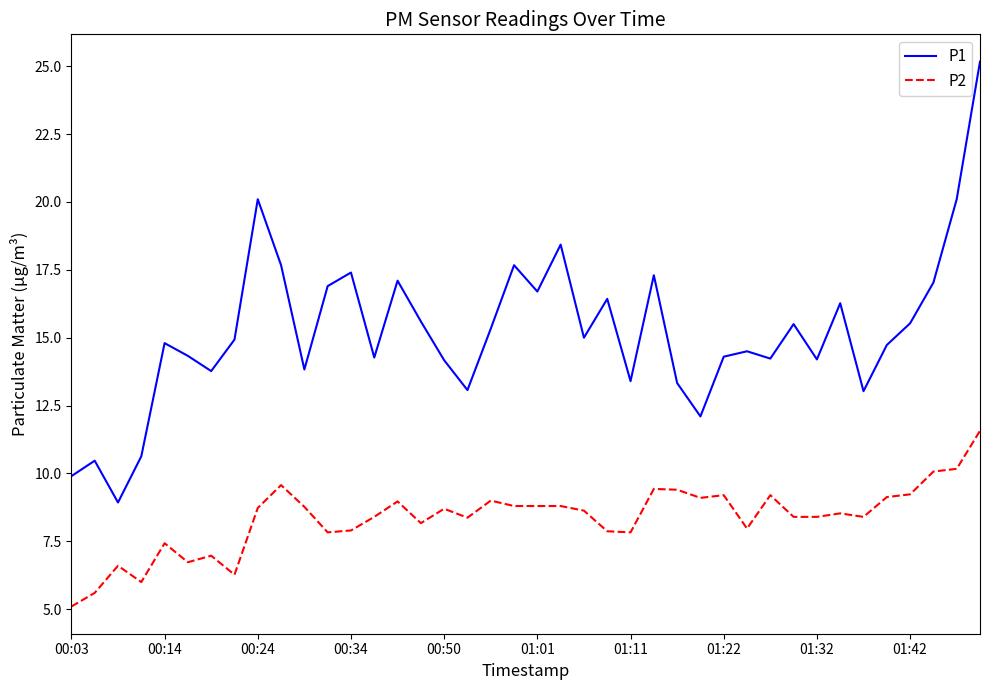

What is the highest value of the P1 series?

25.2